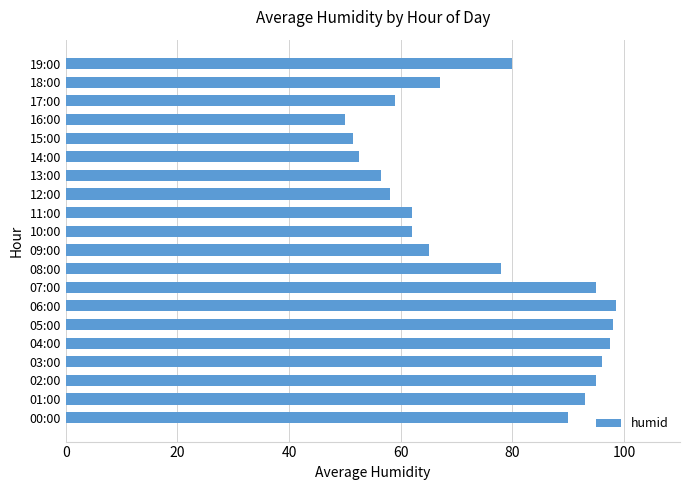

What is the approximate value at 00:00?

90.0